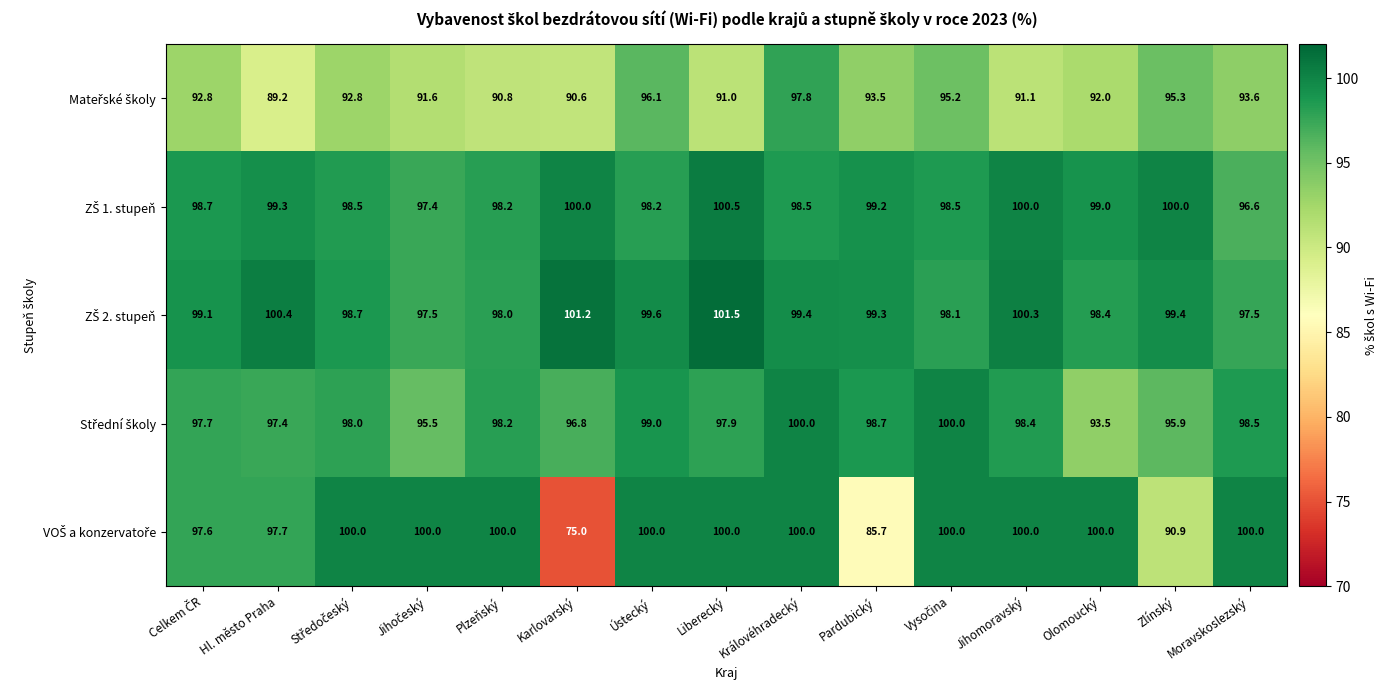

Which label corresponds to the largest value in the chart?

Liberecký